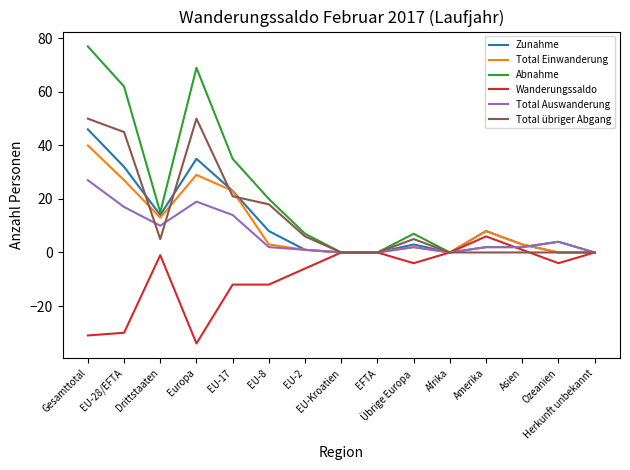

Reading left to right, extract all data points from this chart.

Zunahme: Gesamttotal=46	EU-28/EFTA=32	Drittstaaten=14	Europa=35	EU-17=23	EU-8=8	EU-2=1	EU-Kroatien=0	EFTA=0	Übrige Europa=3	Afrika=0	Amerika=8	Asien=3	Ozeanien=0	Herkunft unbekannt=0
Total Einwanderung: Gesamttotal=40	EU-28/EFTA=27	Drittstaaten=13	Europa=29	EU-17=23	EU-8=3	EU-2=1	EU-Kroatien=0	EFTA=0	Übrige Europa=2	Afrika=0	Amerika=8	Asien=3	Ozeanien=0	Herkunft unbekannt=0
Abnahme: Gesamttotal=77	EU-28/EFTA=62	Drittstaaten=15	Europa=69	EU-17=35	EU-8=20	EU-2=7	EU-Kroatien=0	EFTA=0	Übrige Europa=7	Afrika=0	Amerika=2	Asien=2	Ozeanien=4	Herkunft unbekannt=0
Wanderungssaldo: Gesamttotal=-31	EU-28/EFTA=-30	Drittstaaten=-1	Europa=-34	EU-17=-12	EU-8=-12	EU-2=-6	EU-Kroatien=0	EFTA=0	Übrige Europa=-4	Afrika=0	Amerika=6	Asien=1	Ozeanien=-4	Herkunft unbekannt=0
Total Auswanderung: Gesamttotal=27	EU-28/EFTA=17	Drittstaaten=10	Europa=19	EU-17=14	EU-8=2	EU-2=1	EU-Kroatien=0	EFTA=0	Übrige Europa=2	Afrika=0	Amerika=2	Asien=2	Ozeanien=4	Herkunft unbekannt=0
Total übriger Abgang: Gesamttotal=50	EU-28/EFTA=45	Drittstaaten=5	Europa=50	EU-17=21	EU-8=18	EU-2=6	EU-Kroatien=0	EFTA=0	Übrige Europa=5	Afrika=0	Amerika=0	Asien=0	Ozeanien=0	Herkunft unbekannt=0